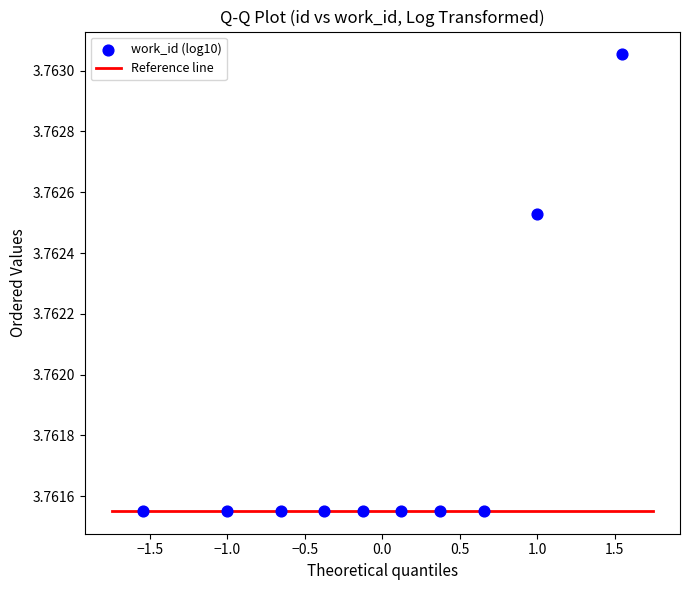

What is the range of X values (max minus min)?

3.1